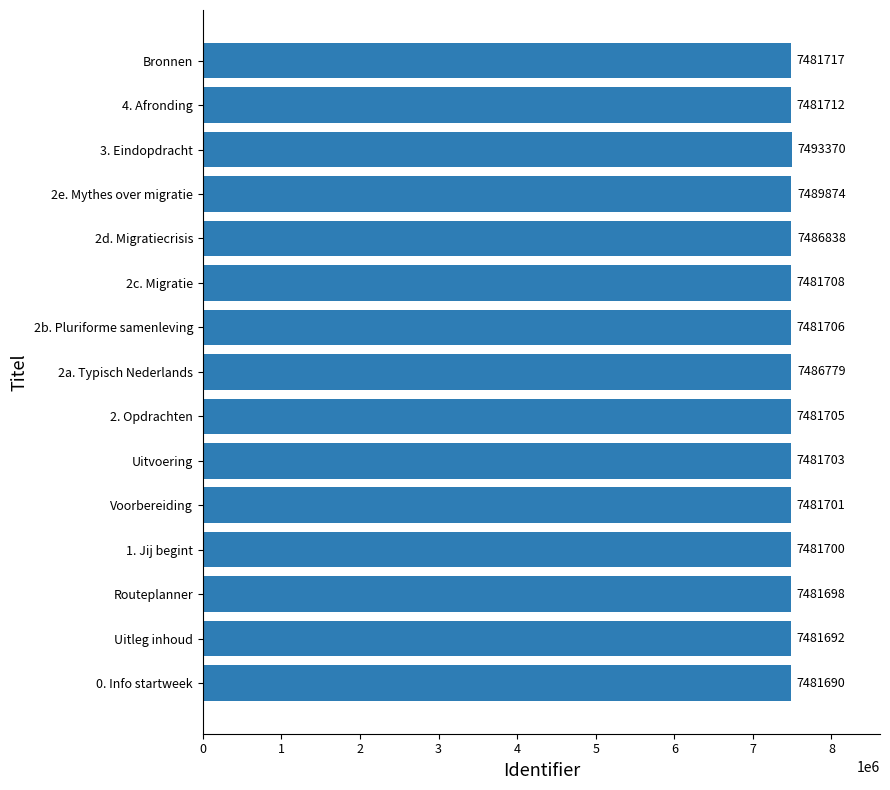

The chart shows a value of 12967416 at 2e. Mythes over migratie. True or false?

False